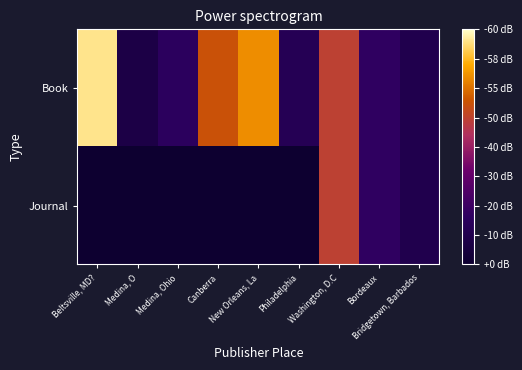

Reading left to right, what are all the values shown in this chart?

Book: Beltsville, MD?=2000	Medina, O=1910	Medina, Ohio=1920	Canberra=1972	New Orleans, La=1984	Philadelphia=1916	Washington, D.C=1965	Bordeaux=1922	Bridgetown, Barbados=1913
Journal: Beltsville, MD?=1900	Medina, O=1900	Medina, Ohio=1900	Canberra=1900	New Orleans, La=1900	Philadelphia=1900	Washington, D.C=1965	Bordeaux=1922	Bridgetown, Barbados=1913